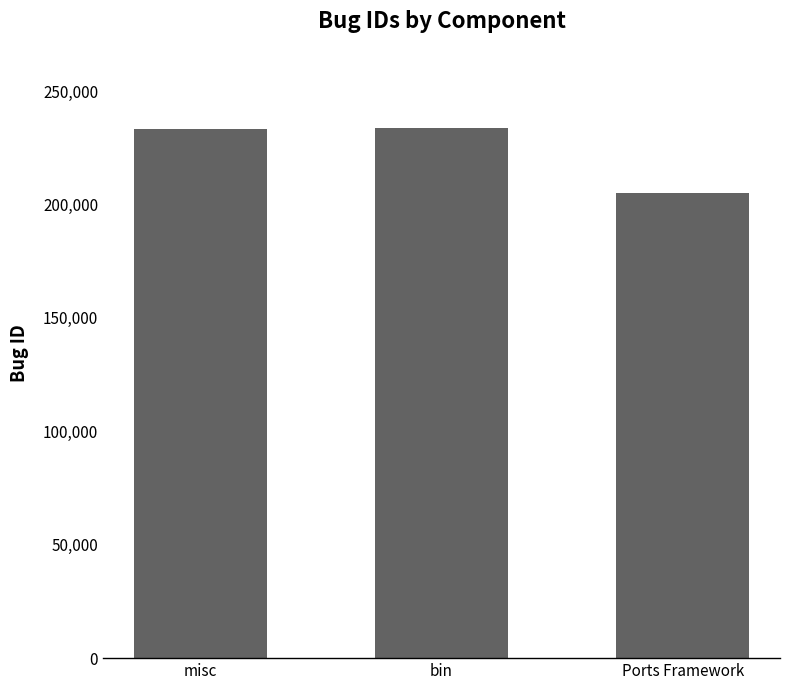

Count the number of categories in the chart.

3